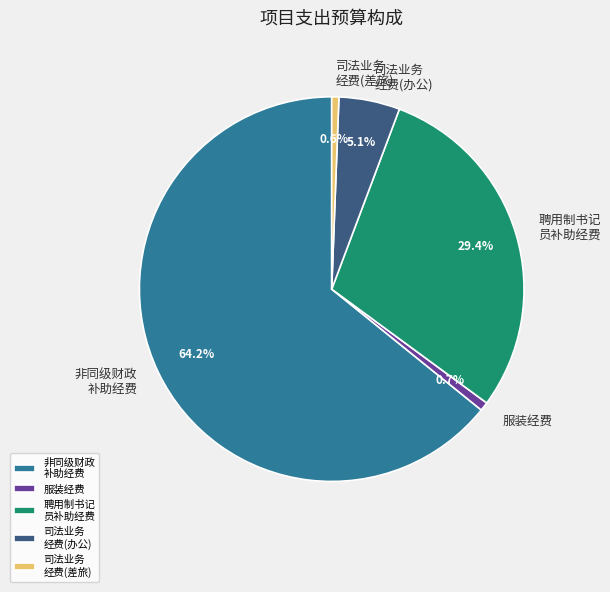

What is the ratio of the value at 聘用制书记 员补助经费 to the value at 司法业务 经费(差旅)?

49.1